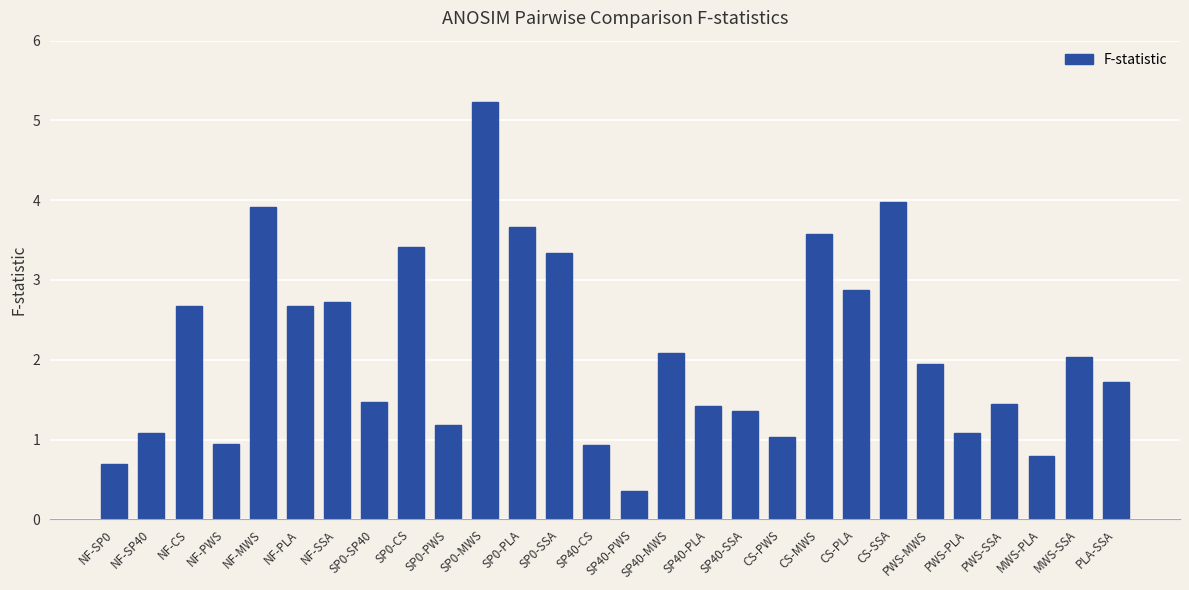

Between SP0-PWS and SP0-PLA, which is larger?

SP0-PLA